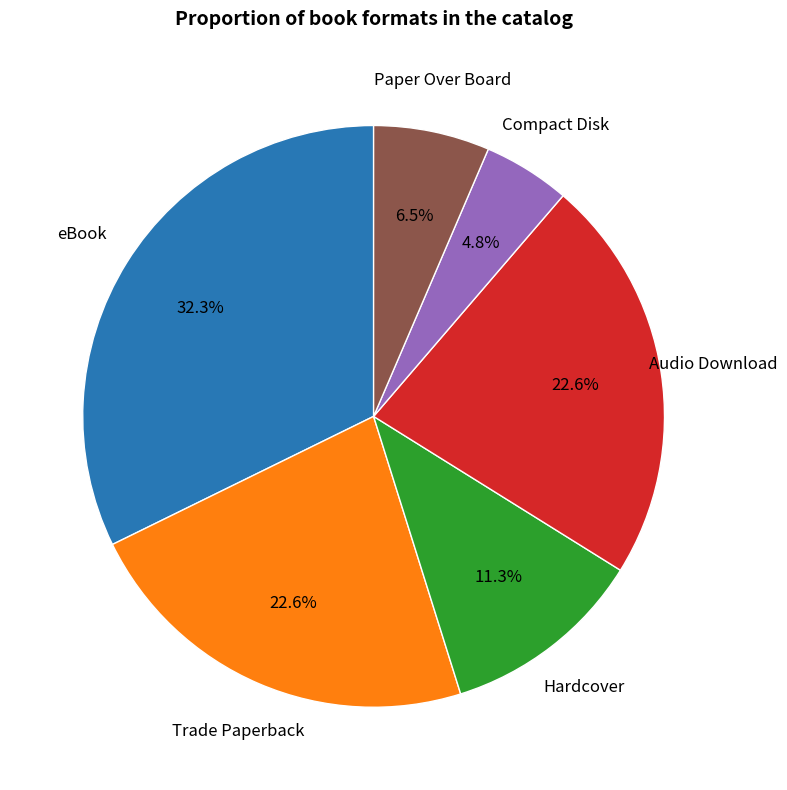

To the nearest percent, what percentage of the pie is eBook?

32%